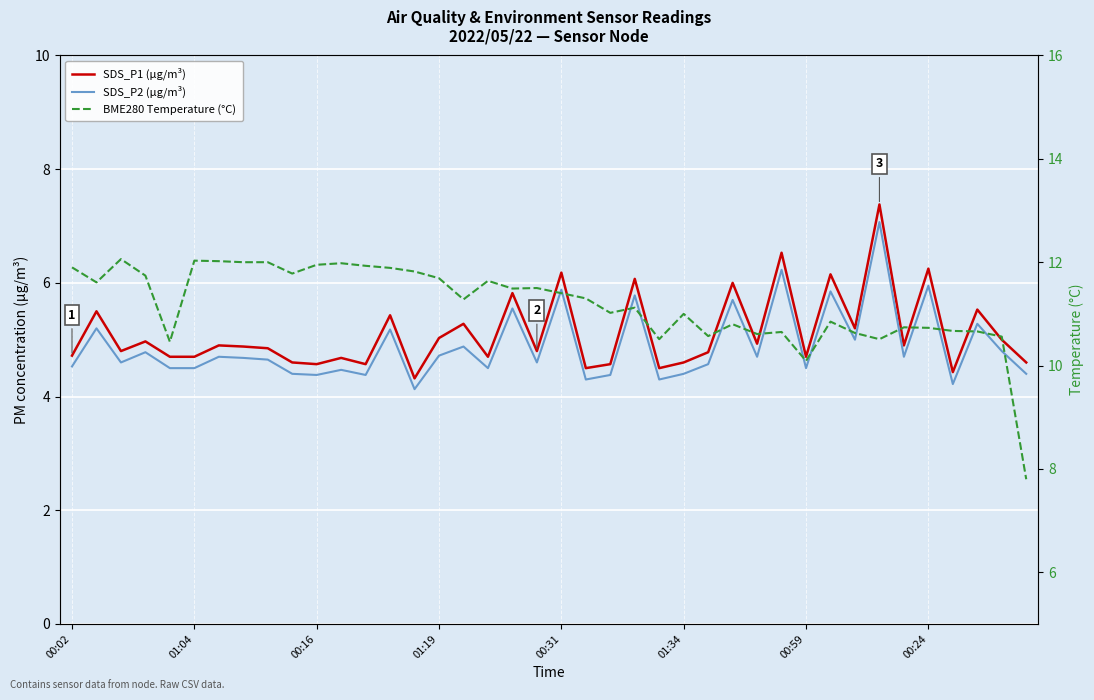

True or false: SDS_P1 (µg/m³) and BME280 Temperature (°C) cross at least once.

False